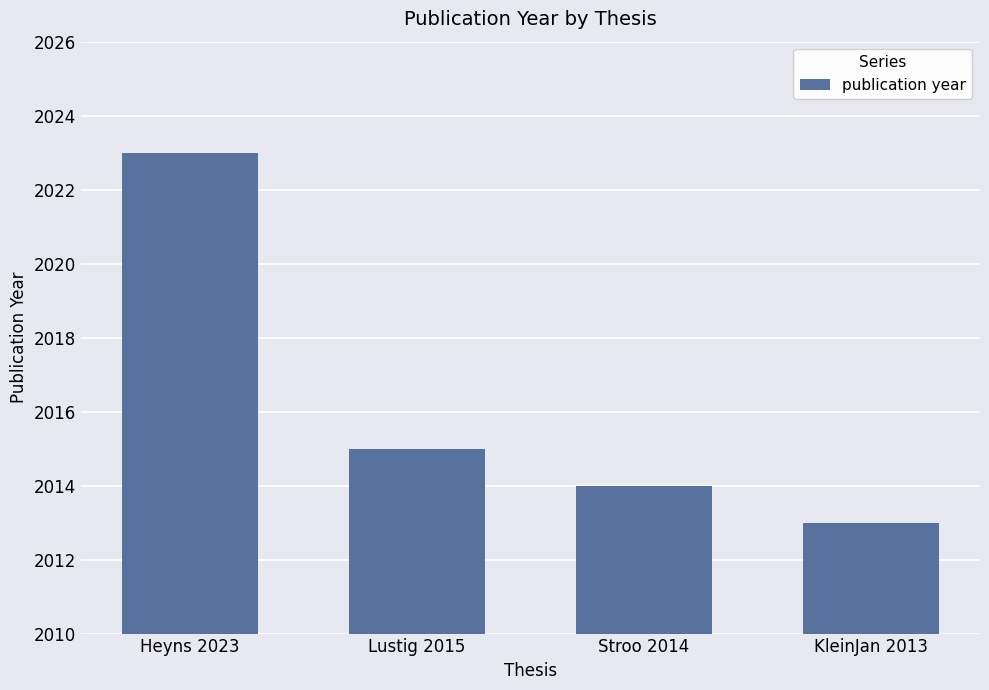

How many categories are shown in the chart?

4